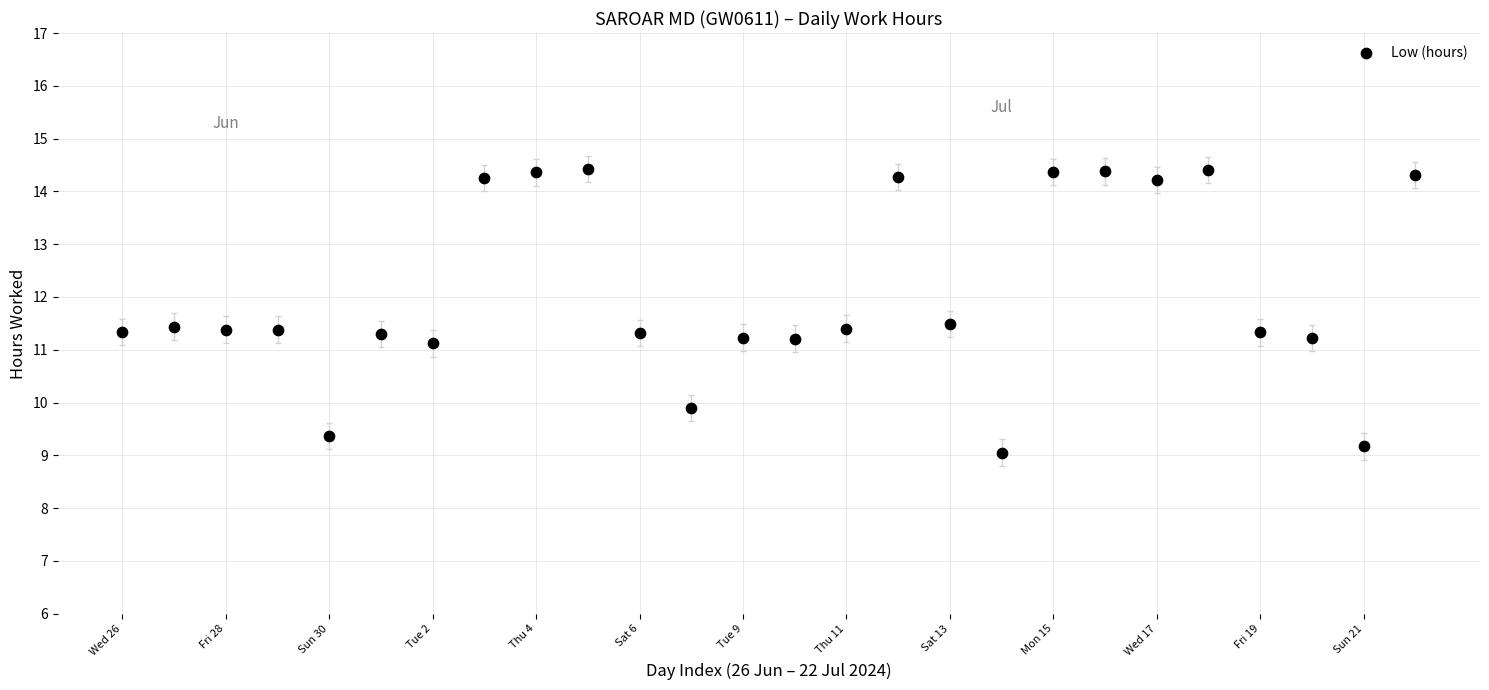

What is the range of Y values (max minus min)?

5.4